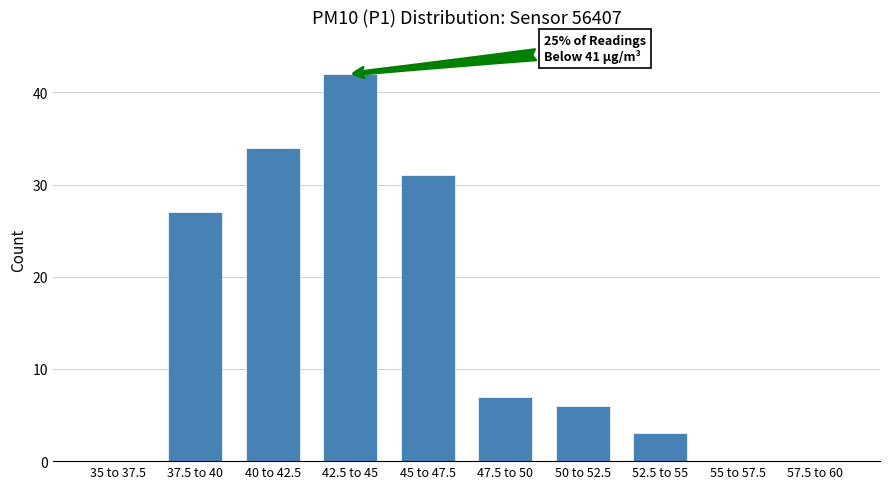

Reading right to left, transcribe all the data shown in this chart.

57.5 to 60=0	55 to 57.5=0	52.5 to 55=3	50 to 52.5=6	47.5 to 50=7	45 to 47.5=31	42.5 to 45=42	40 to 42.5=34	37.5 to 40=27	35 to 37.5=0